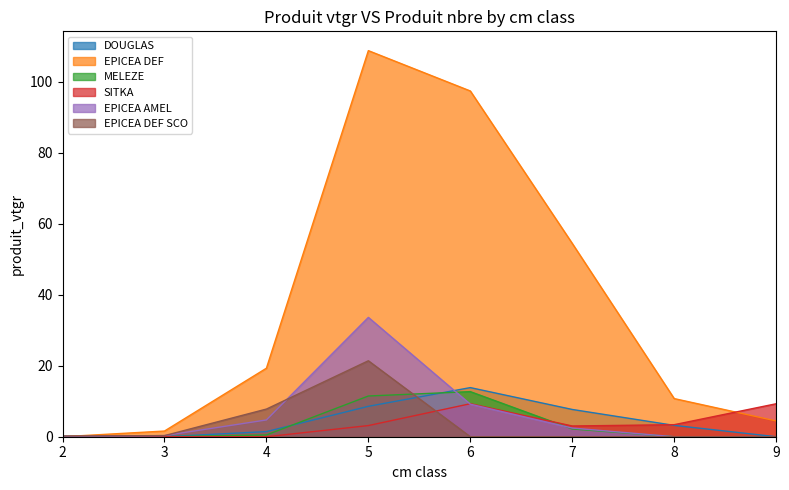

What is the sum of the EPICEA values at 4 and 2?

4.9